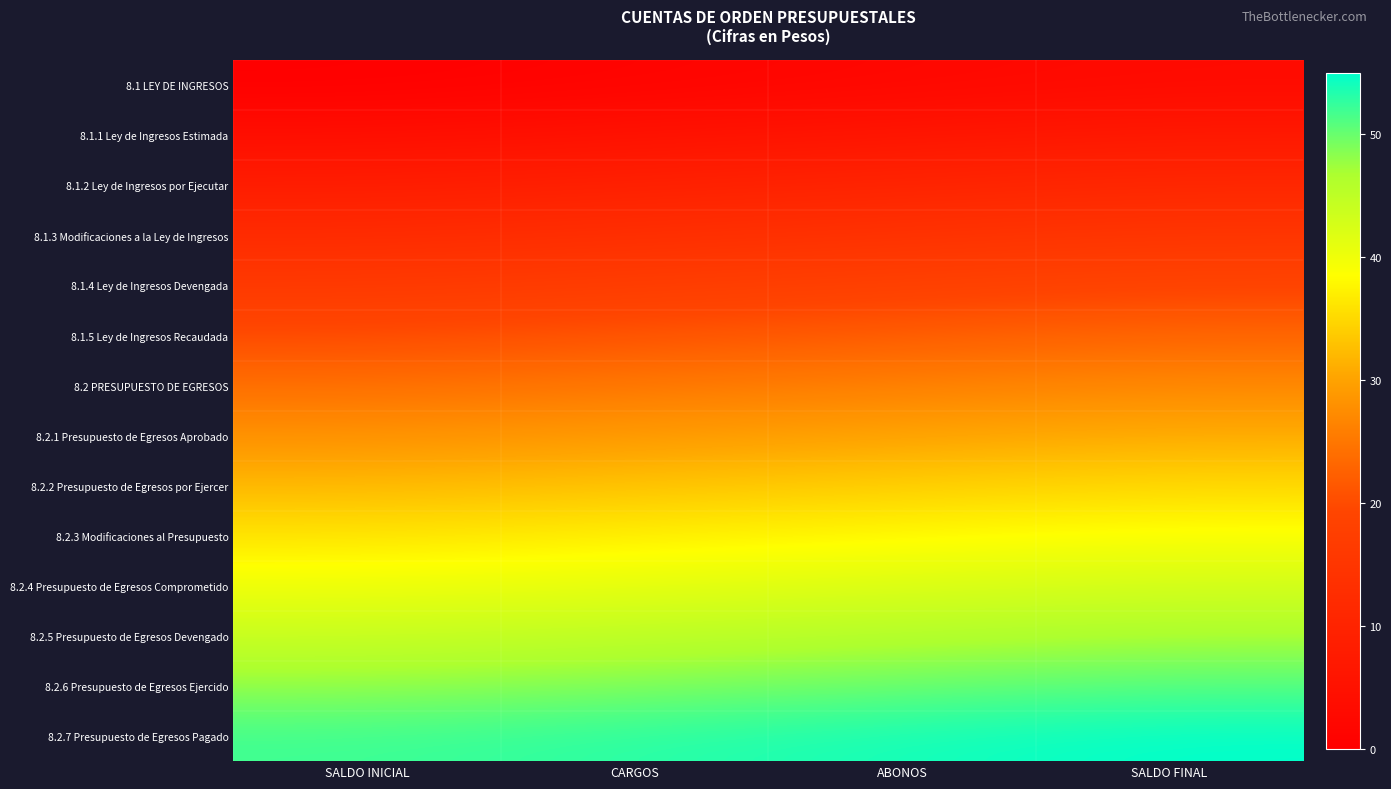

At which category does the chart reach its peak across all series?

SALDO FINAL